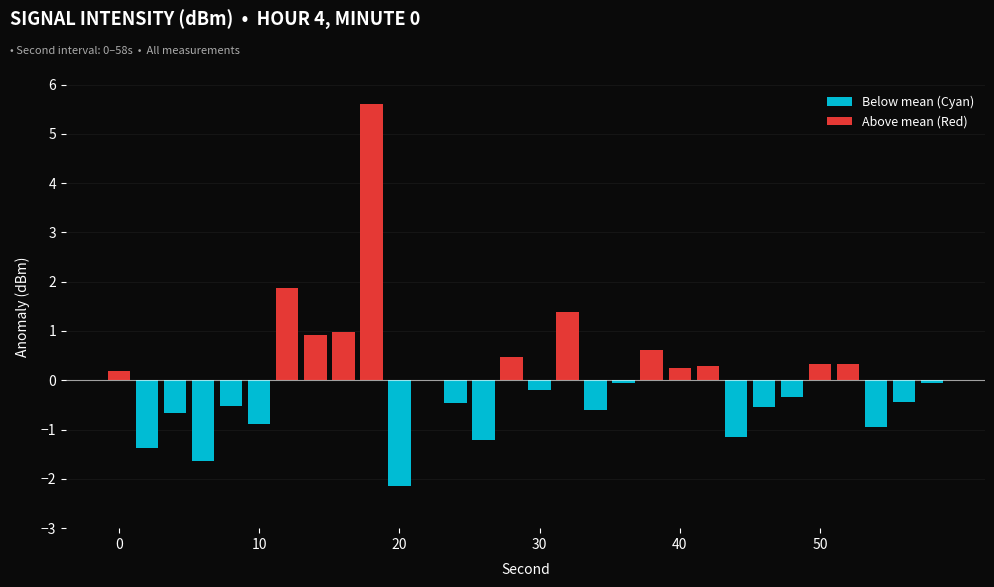

What is the average value of the Below mean (Cyan) series?

-0.8